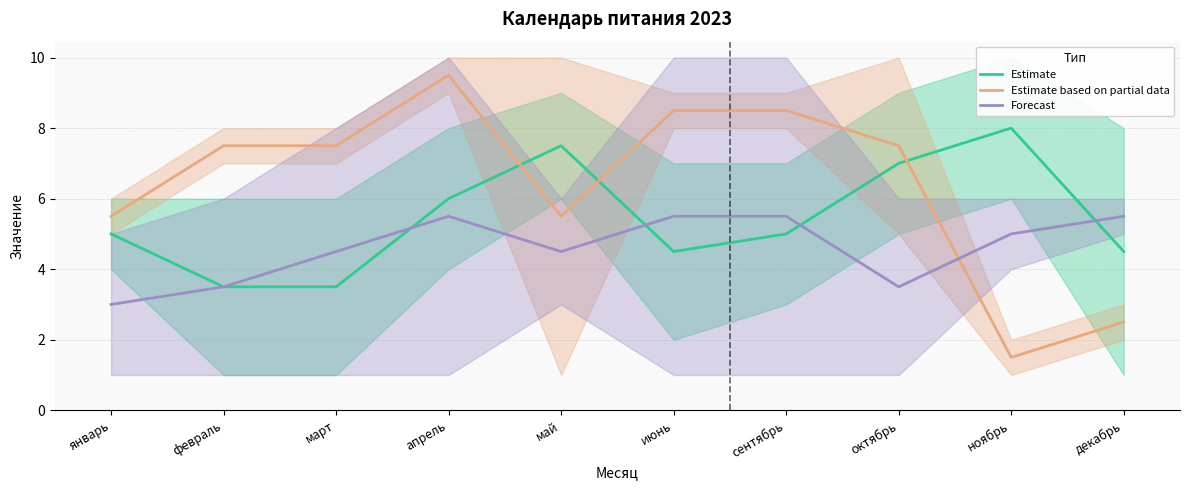

In Estimate, how many points are lower than both neighbors (excluding endpoints)?

1